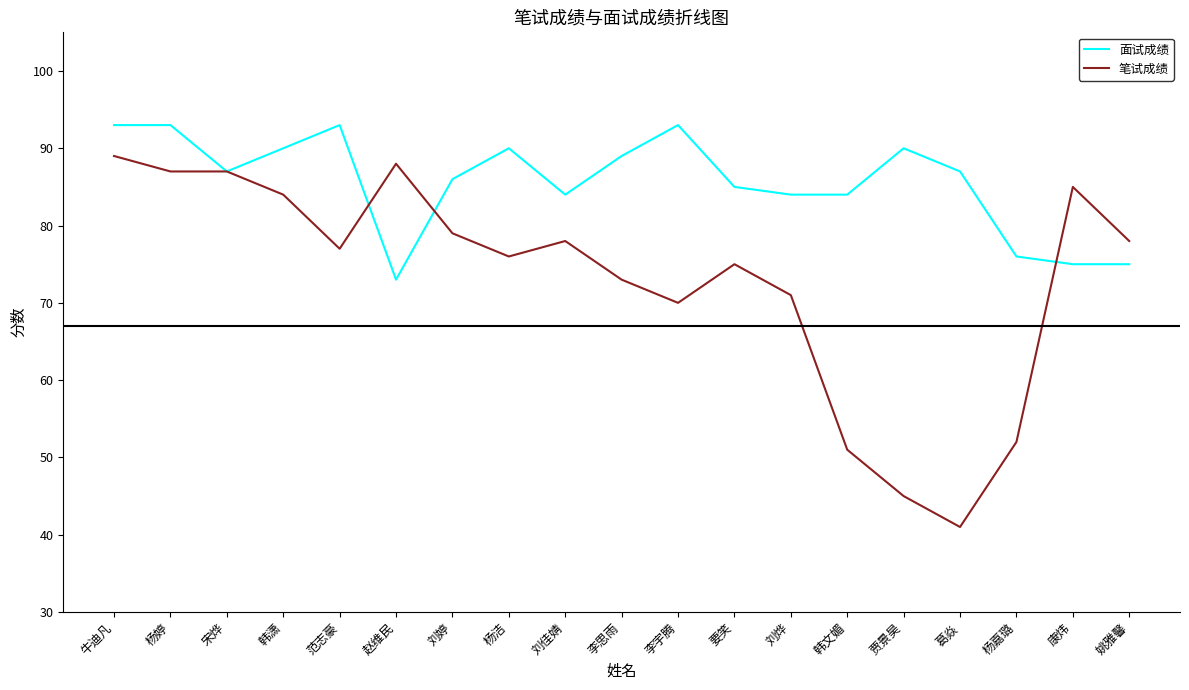

Which category has the lowest value in the 笔试成绩 series?

葛焱